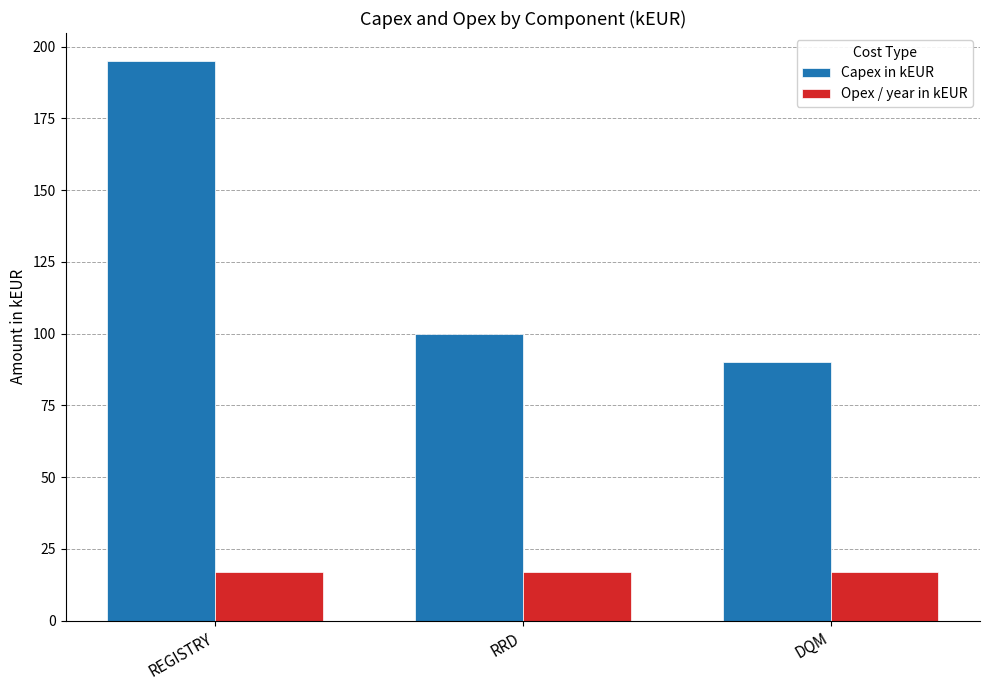

Reading left to right, list all the values displayed in this chart.

Capex in kEUR: 195	100	90
Opex / year in kEUR: 17	17	17